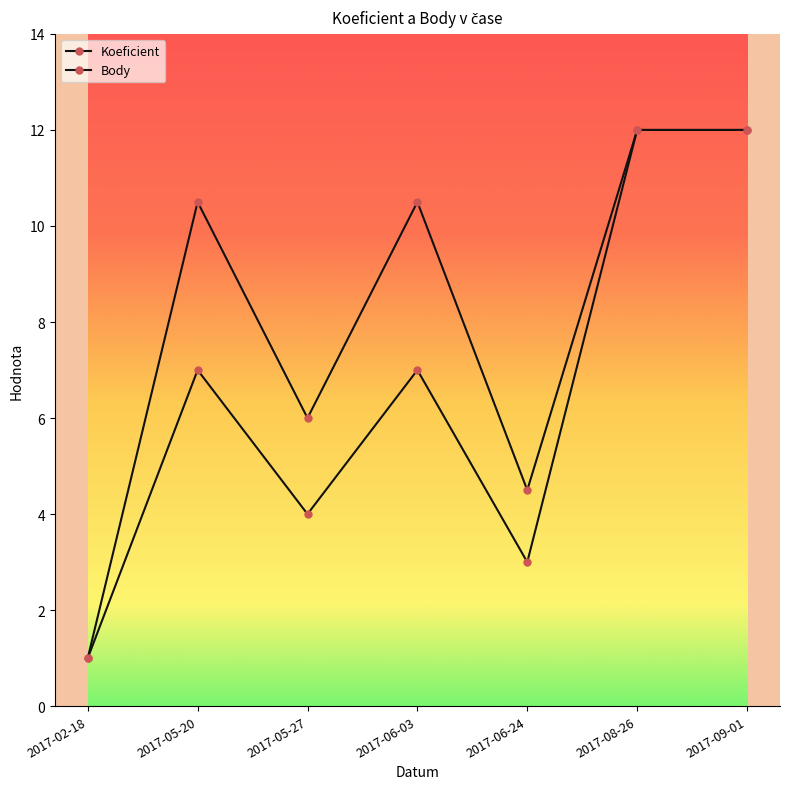

How many lines are shown in the chart?

2